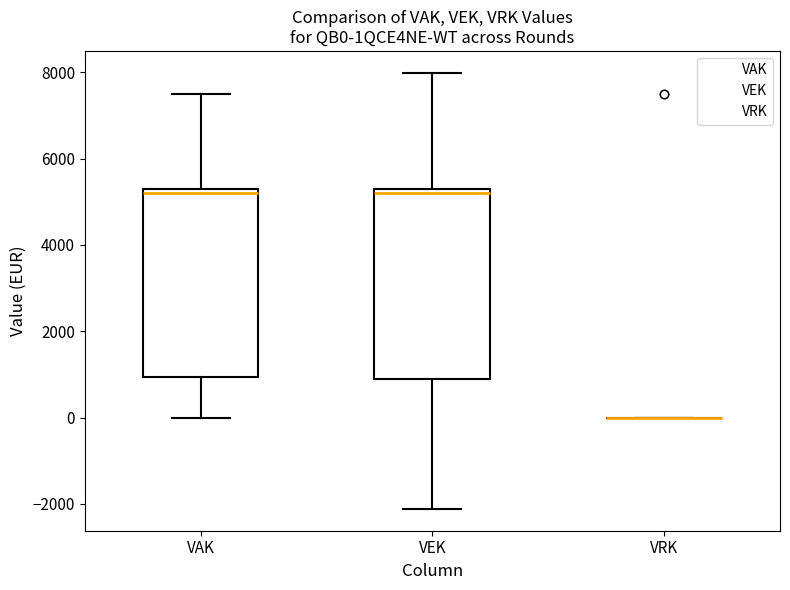

Where is the upper edge of the box for VAK on the y-axis? The values are not printed on the chart, so give them approximately, as read against the axis.

5400